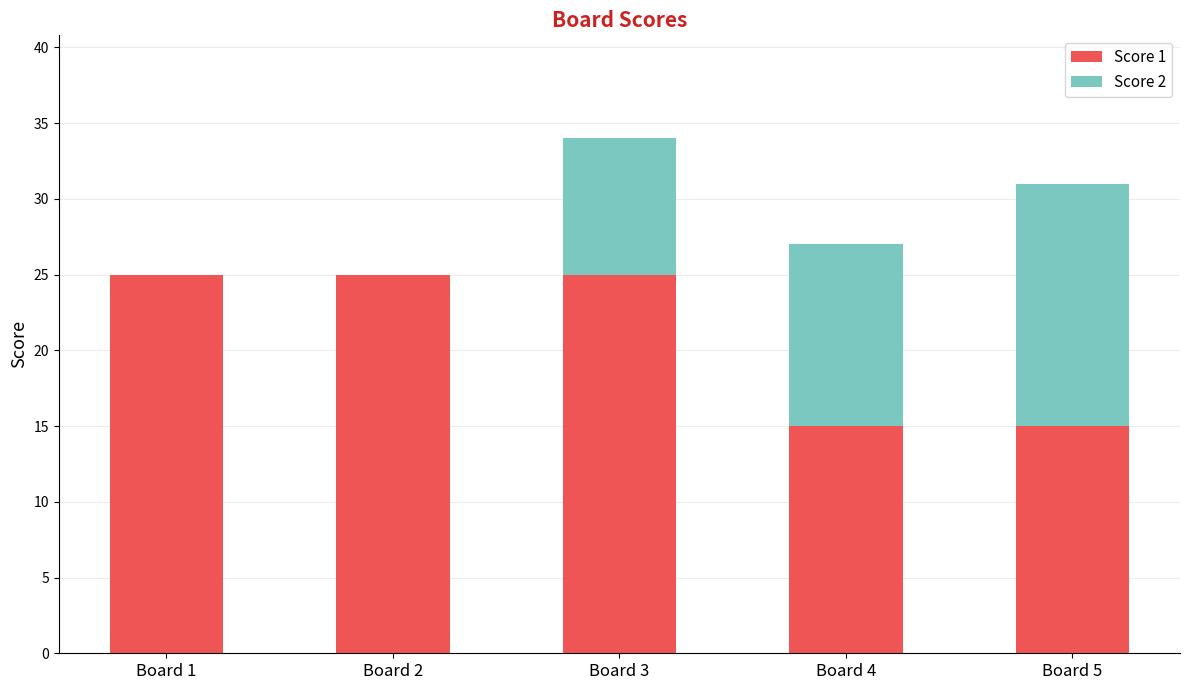

At which category is the sum across all series the highest?

Board 3